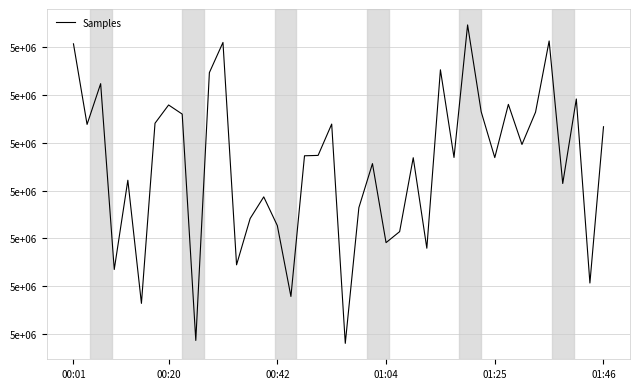

Does the chart have visible grid lines?

Yes